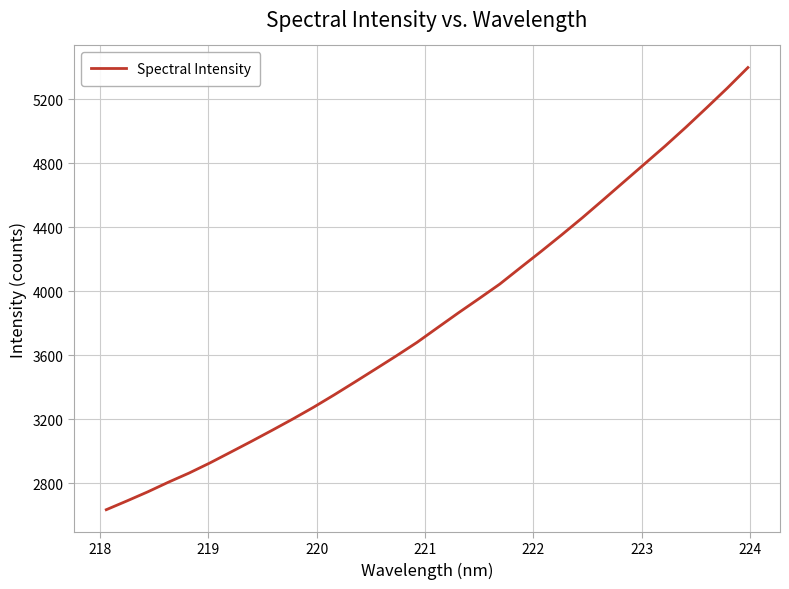

What is the smallest value displayed?

2634.5